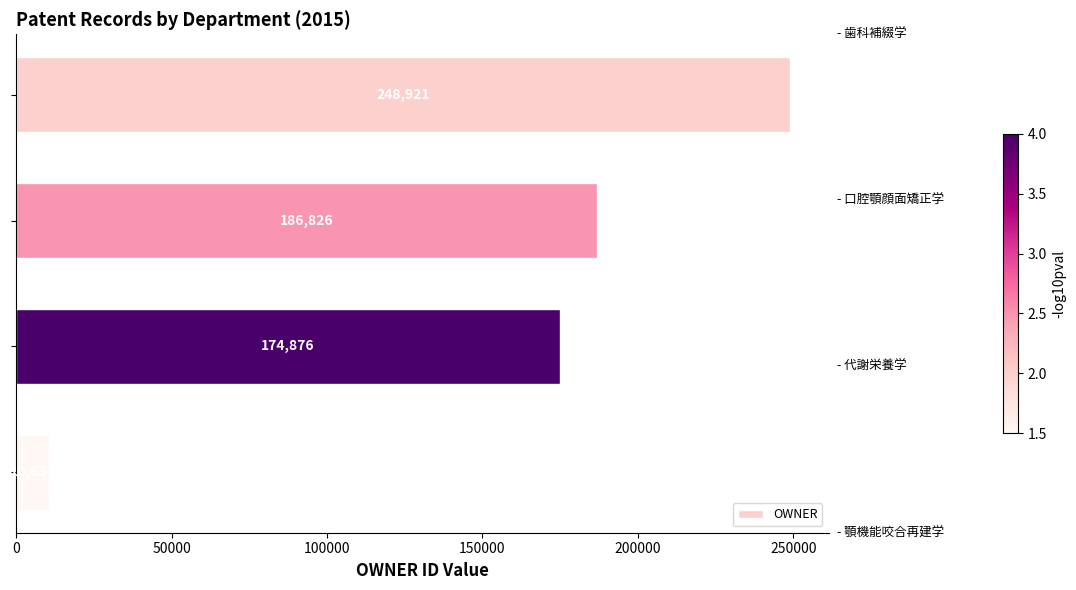

How many data points are less than 186826?

2